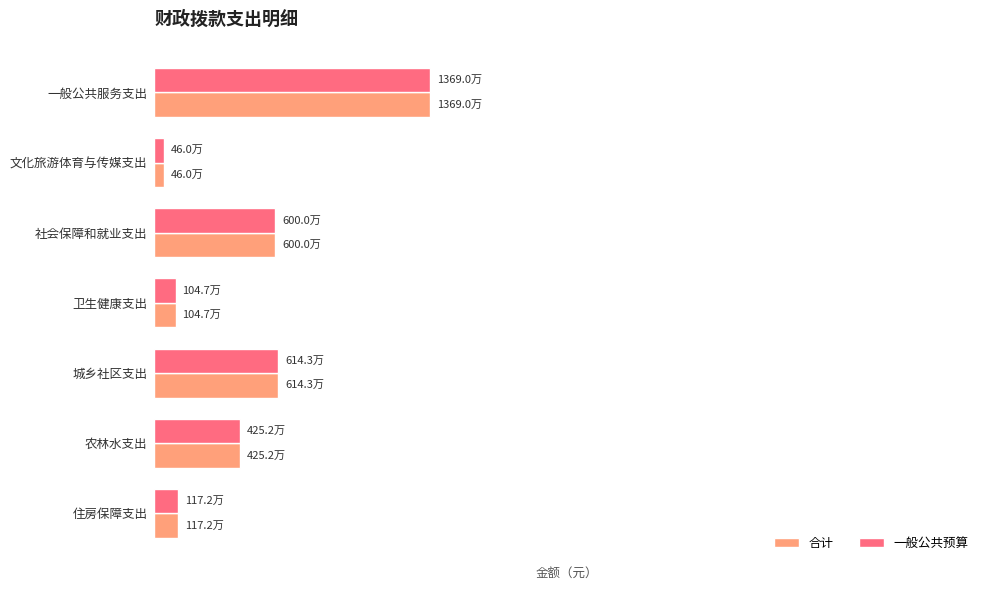

What are all the series names shown in the legend?

合计, 一般公共预算